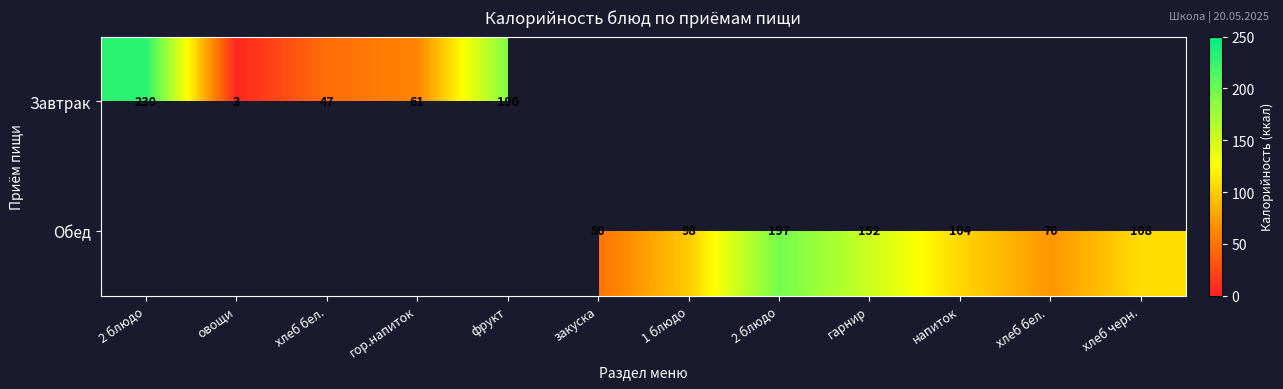

Which category has the highest value across all series?

2 блюдо